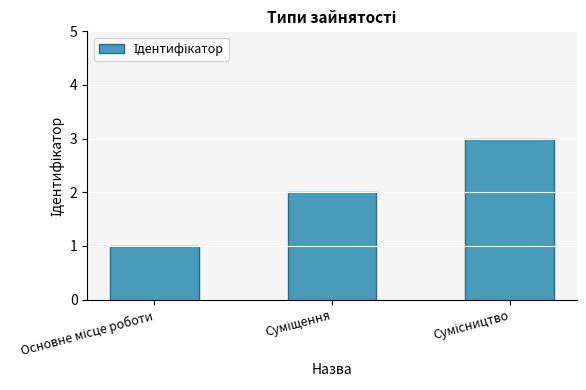

What is the maximum value shown in the chart?

3